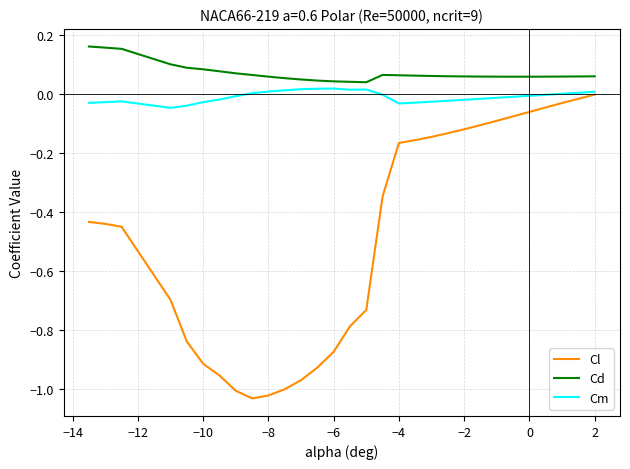

True or false: Cd and Cm intersect in this chart.

False